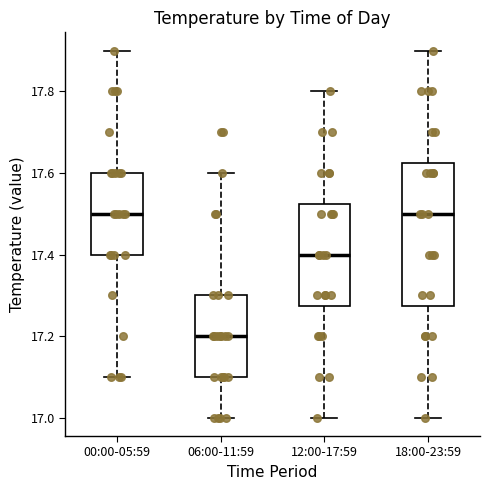

Reading left to right, read every box against the y-axis: the position of its median line, the range the box covers, and the ends of its whiskers. The values are not printed on the chart, so give them approximately, as read against the axis.

00:00-05:59: median 17.50, box 17.40 to 17.60, whiskers 17.10 to 17.90
06:00-11:59: median 17.20, box 17.10 to 17.30, whiskers 17.00 to 17.60
12:00-17:59: median 17.40, box 17.28 to 17.52, whiskers 17.00 to 17.80
18:00-23:59: median 17.50, box 17.28 to 17.62, whiskers 17.00 to 17.90